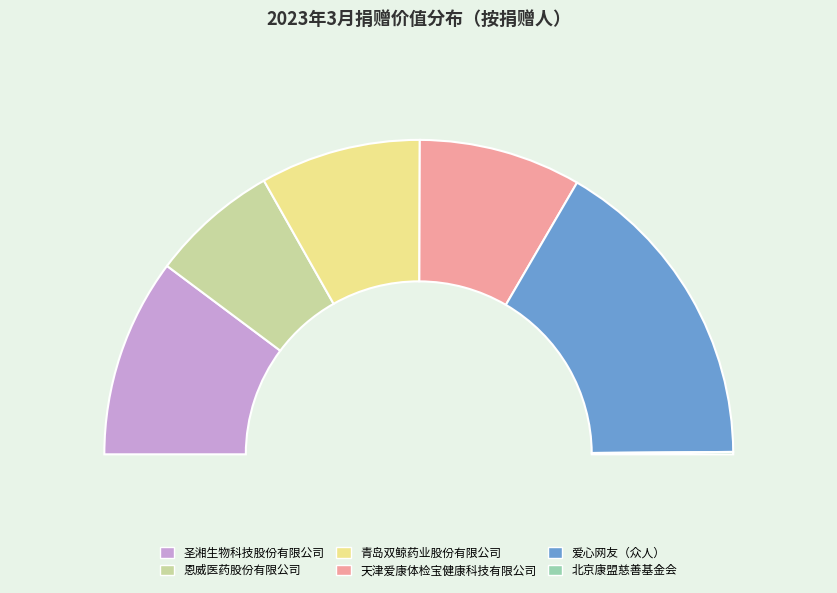

To the nearest percent, what percentage of the pie is 青岛双鲸药业股份有限公司?

16%